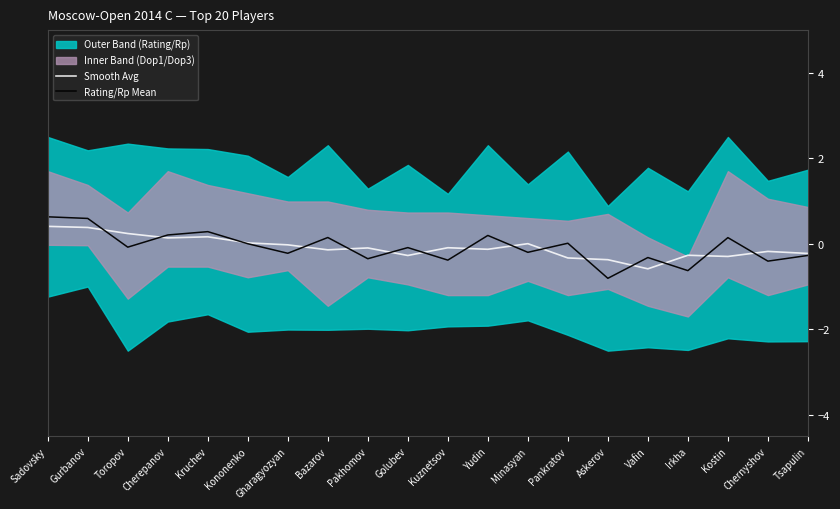

What is the minimum value for Rating/Rp Mean?

-0.8